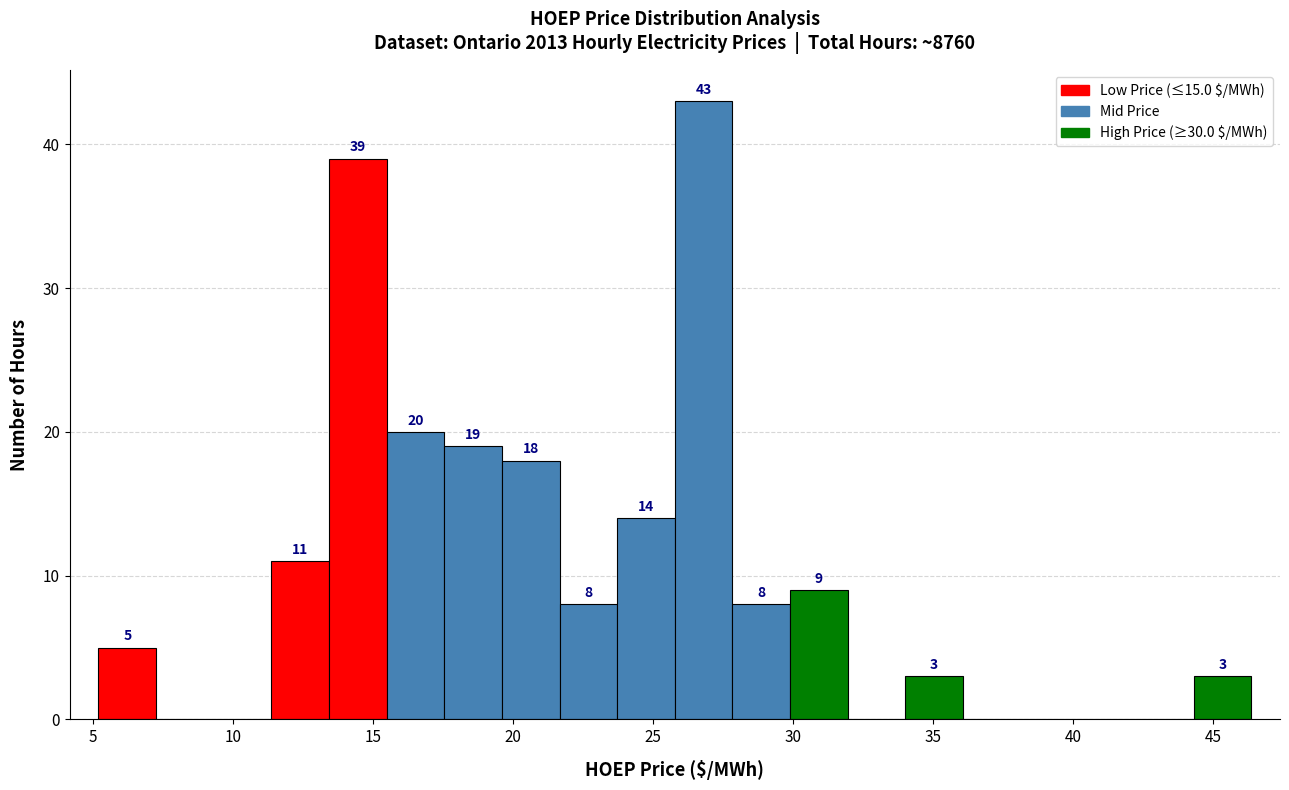

Which range on the x-axis has the tallest bar?

26.0 to 28.0